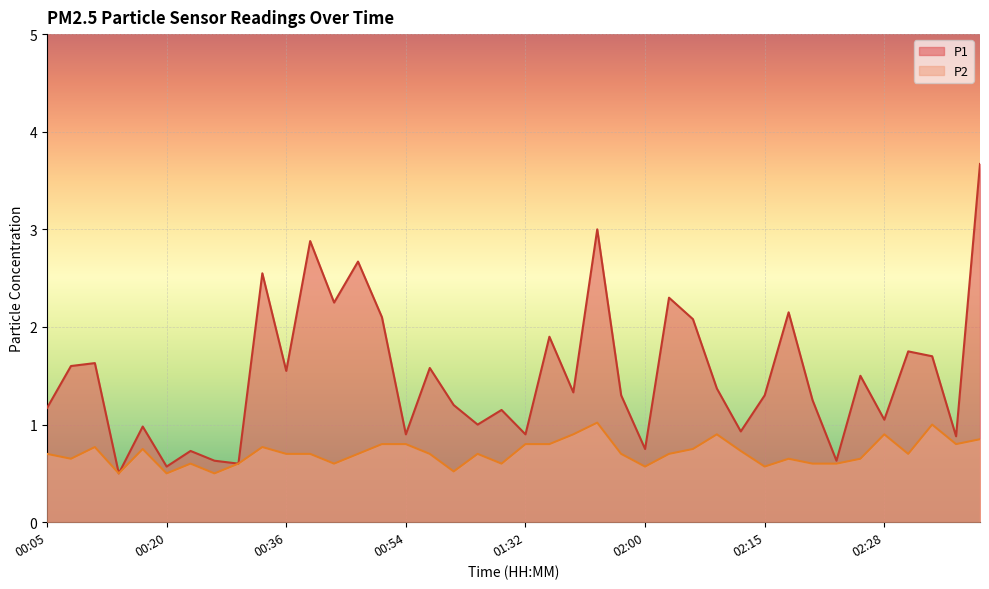

Reading left to right, what are all the values shown in this chart?

P1: 1.2	1.6	1.6	0.5	1.0	0.6	0.7	0.6	0.6	2.5	1.6	2.9	2.2	2.7	2.1	0.9	1.6	1.2	1.0	1.1	0.9	1.9	1.3	3.0	1.3	0.8	2.3	2.1	1.4	0.9	1.3	2.1	1.2	0.6	1.5	1.1	1.8	1.7	0.9	3.7
P2: 0.7	0.7	0.8	0.5	0.8	0.5	0.6	0.5	0.6	0.8	0.7	0.7	0.6	0.7	0.8	0.8	0.7	0.5	0.7	0.6	0.8	0.8	0.9	1.0	0.7	0.6	0.7	0.8	0.9	0.7	0.6	0.7	0.6	0.6	0.7	0.9	0.7	1.0	0.8	0.8